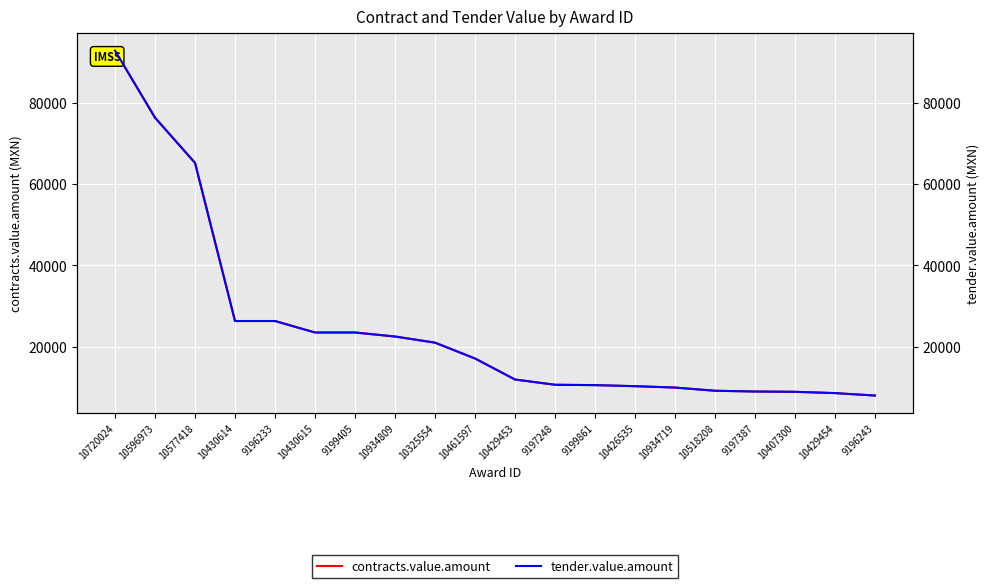

What is the greatest value displayed?

92915.0